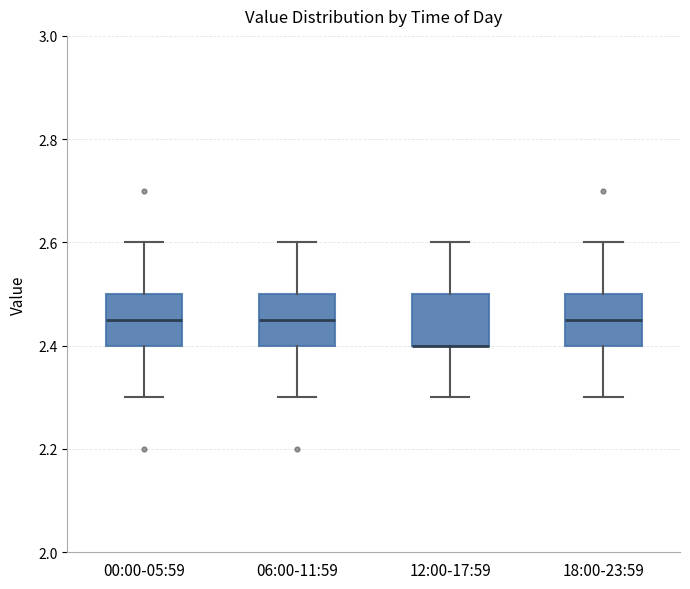

Reading left to right, transcribe this box plot: for each box, give where its median line is, the range the box spans, and where its two whiskers end, as read against the y-axis. The values are not printed on the chart, so give them approximately, as read against the axis.

00:00-05:59: median 2.46, box 2.40 to 2.50, whiskers 2.30 to 2.60
06:00-11:59: median 2.46, box 2.40 to 2.50, whiskers 2.30 to 2.60
12:00-17:59: median 2.40 (drawn on the box's lower edge), box 2.40 to 2.50, whiskers 2.30 to 2.60
18:00-23:59: median 2.46, box 2.40 to 2.50, whiskers 2.30 to 2.60